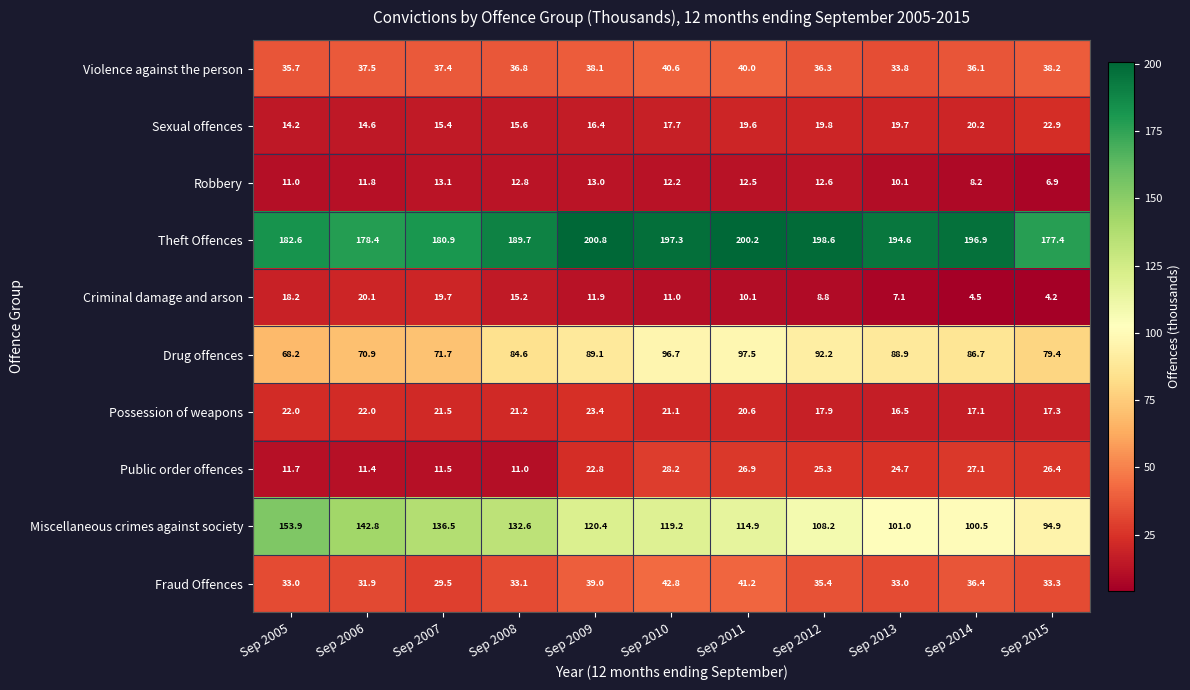

What is the difference between the highest and lowest values at Sep 2009?

188.9